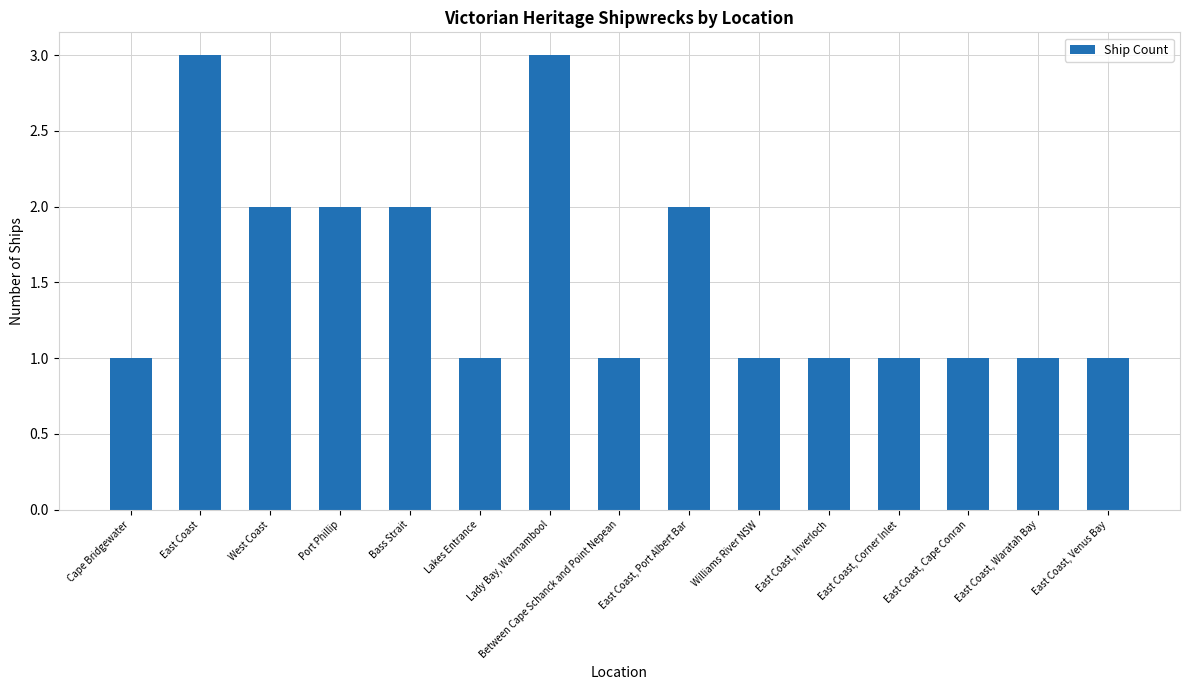

What is the difference between the values at Bass Strait and Lakes Entrance?

1